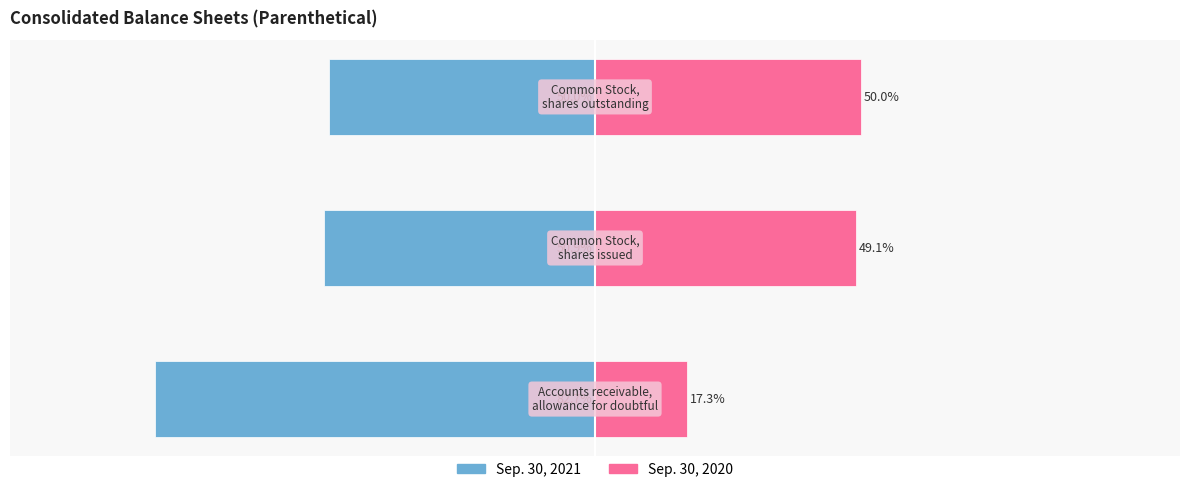

What is the value of the Sep. 30, 2021 bar at the 2nd from the left?

-50.9